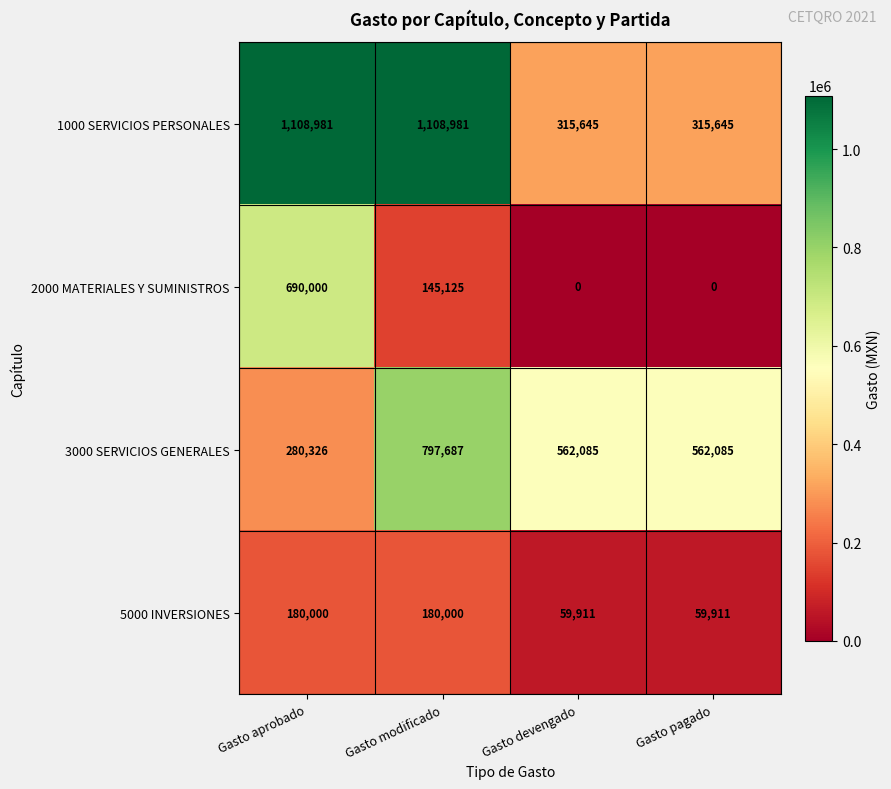

Which category has the highest value in the 2000 MATERIALES Y SUMINISTROS series?

Gasto aprobado